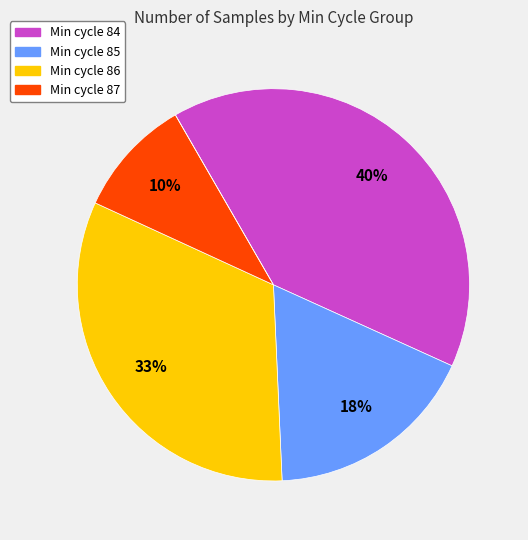

Is there any slice that represents more than half of the pie?

No